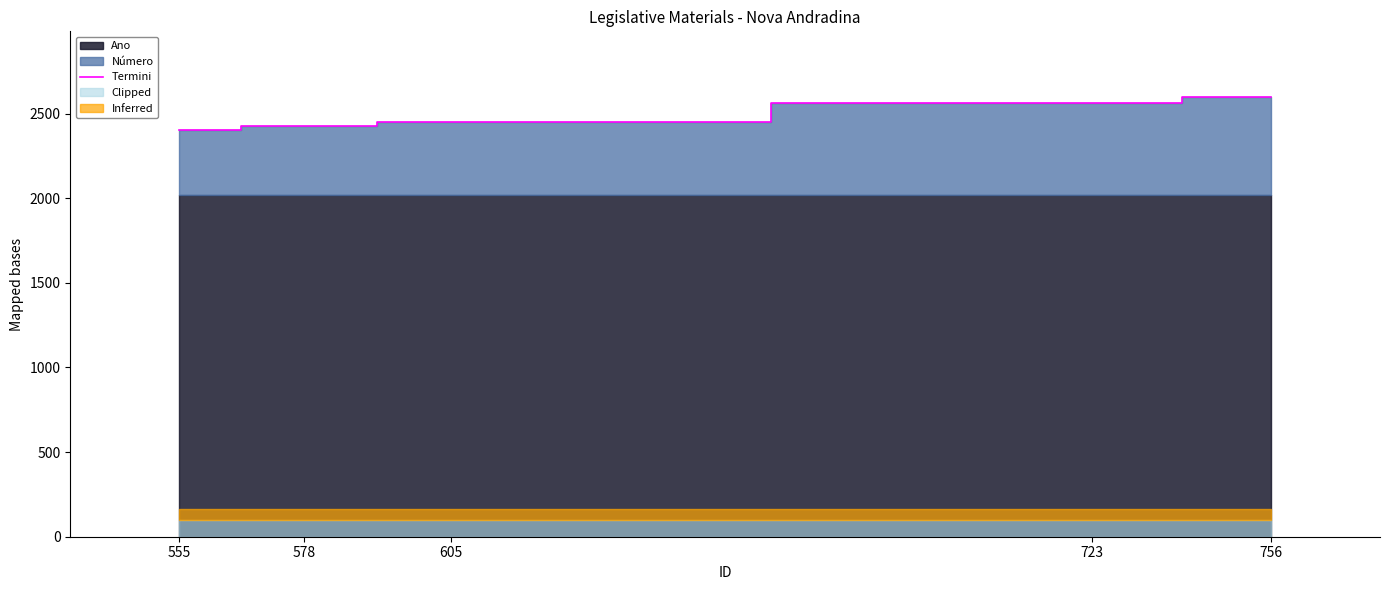

What is the difference between the maximum and minimum values?

194